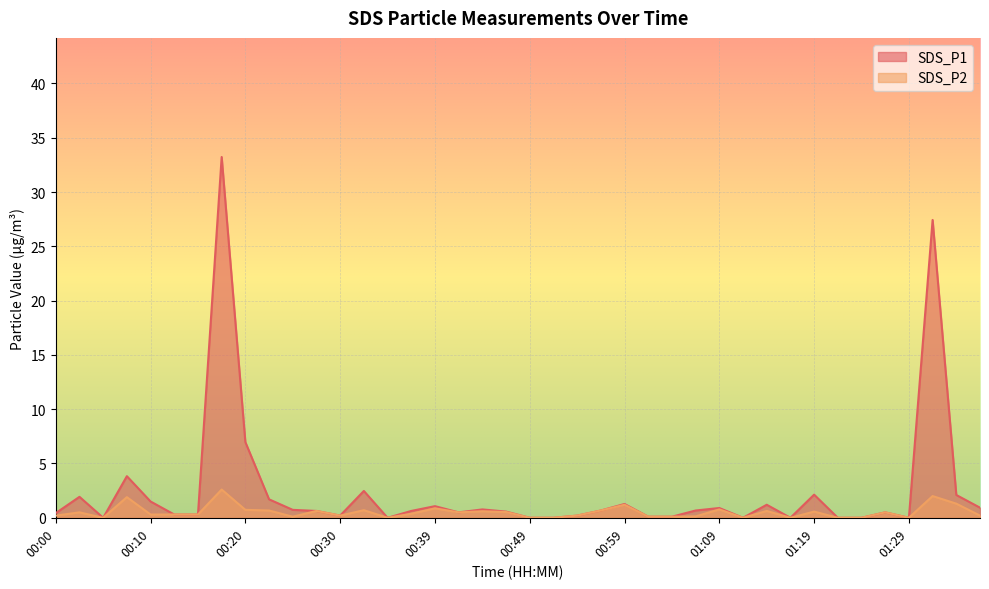

Does the chart display data point markers on the line(s)?

No